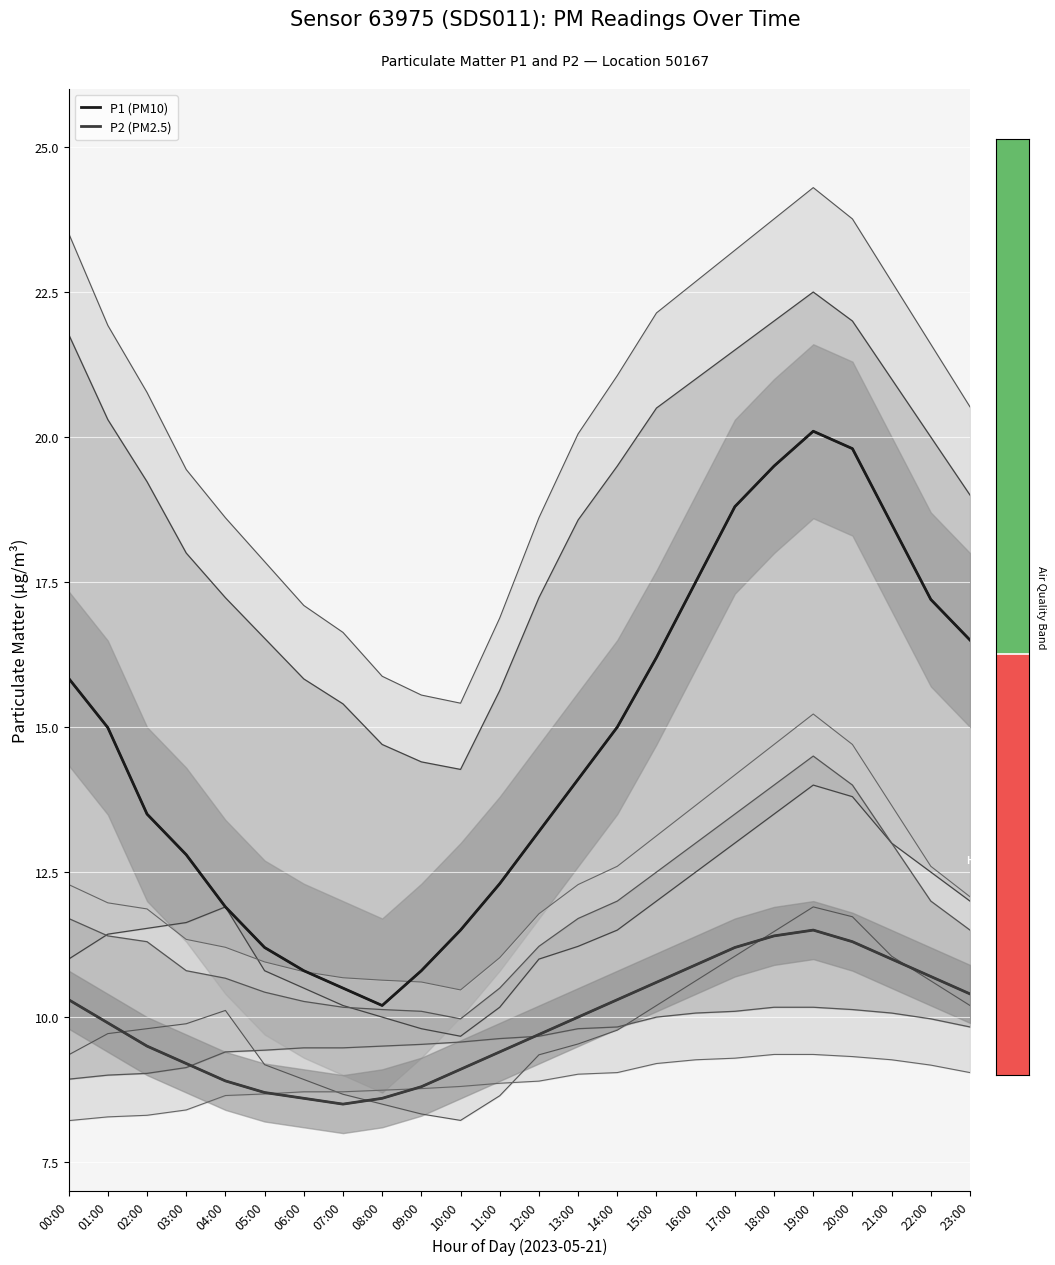

What is the average value of the P2 (PM2.5) series?

9.9